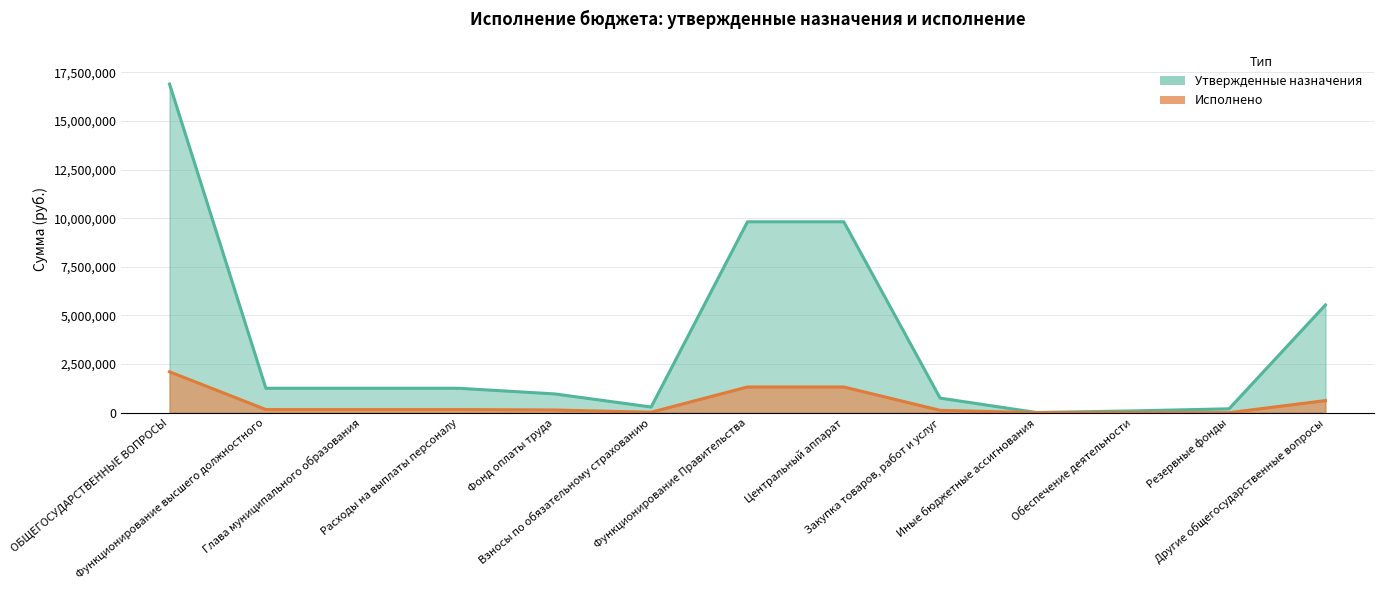

Reading left to right, list all the values displayed in this chart.

Утвержденные назначения: 16897084.8	1255200.0	1255200.0	1255200.0	964060.0	291140.0	9814097.7	9814097.7	749484.0	8450.0	90564.9	200000.0	5537222.2
Исполнено: 2103534.5	160829.5	160829.5	160829.5	138435.2	22394.3	1321621.4	1321621.4	121019.4	0.0	0.0	0.0	621083.6